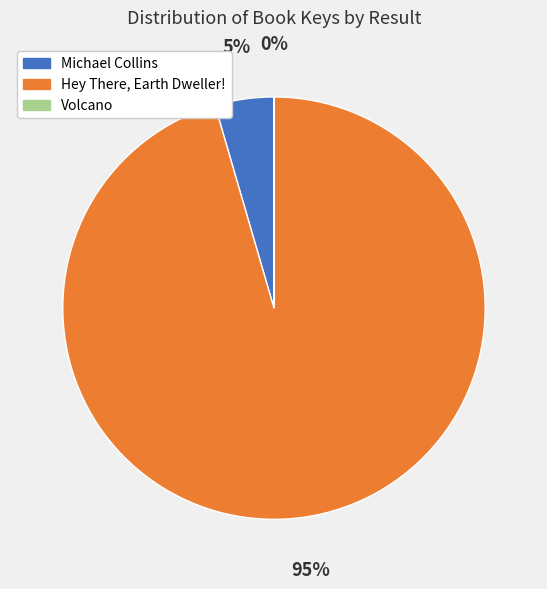

To the nearest percent, what is the average slice percentage?

33%